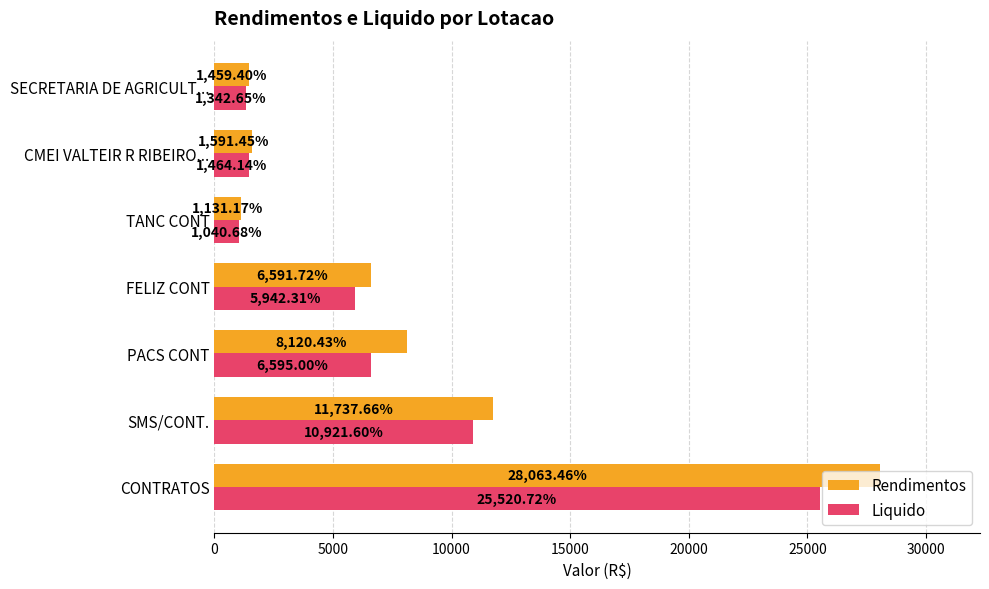

What is the sum of all Rendimentos values?

58695.3